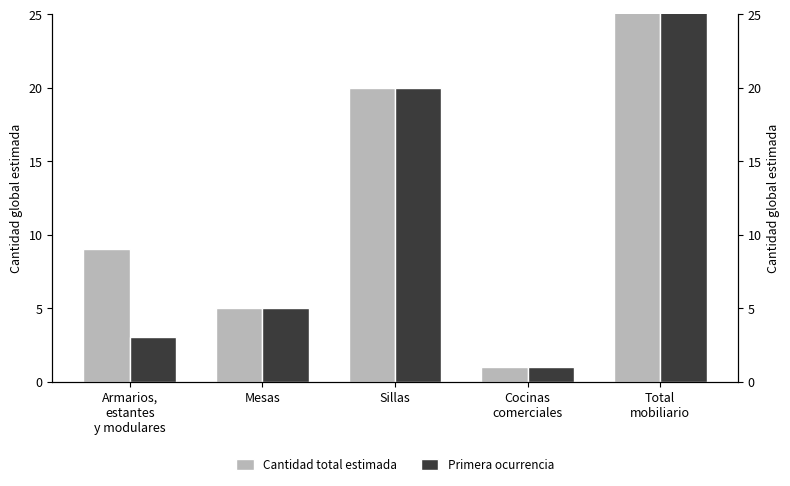

Between Mesas and Total
mobiliario, which is larger?

Total
mobiliario